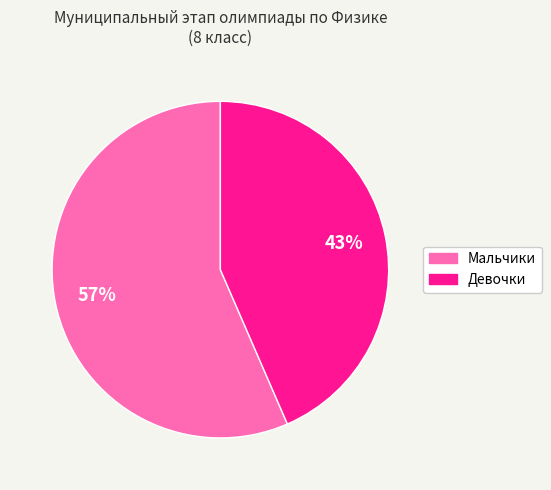

Is there a majority slice in this chart?

Yes